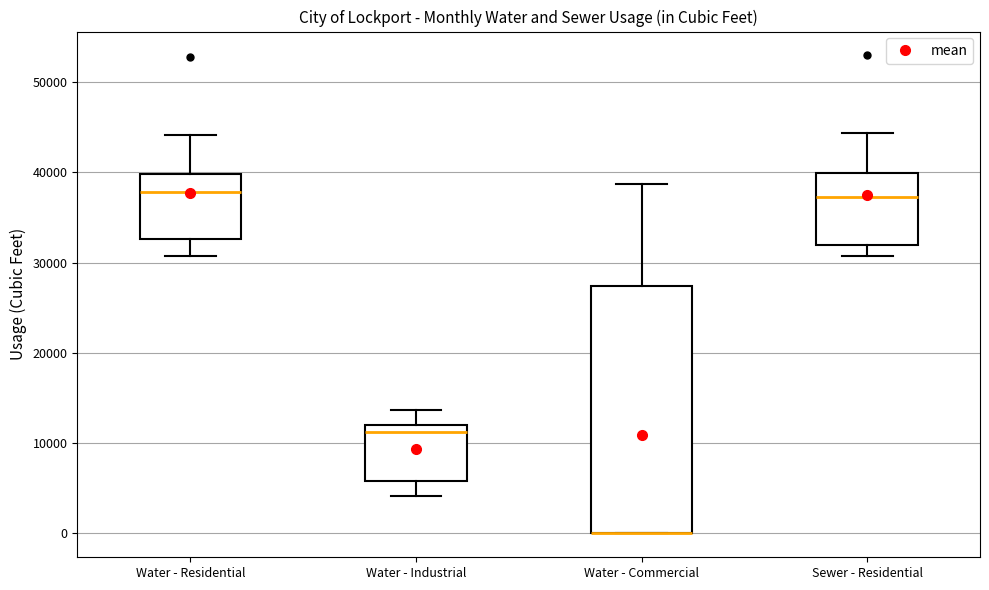

Where is the lower edge of the box for Sewer - Residential on the y-axis? The values are not printed on the chart, so give them approximately, as read against the axis.

32000